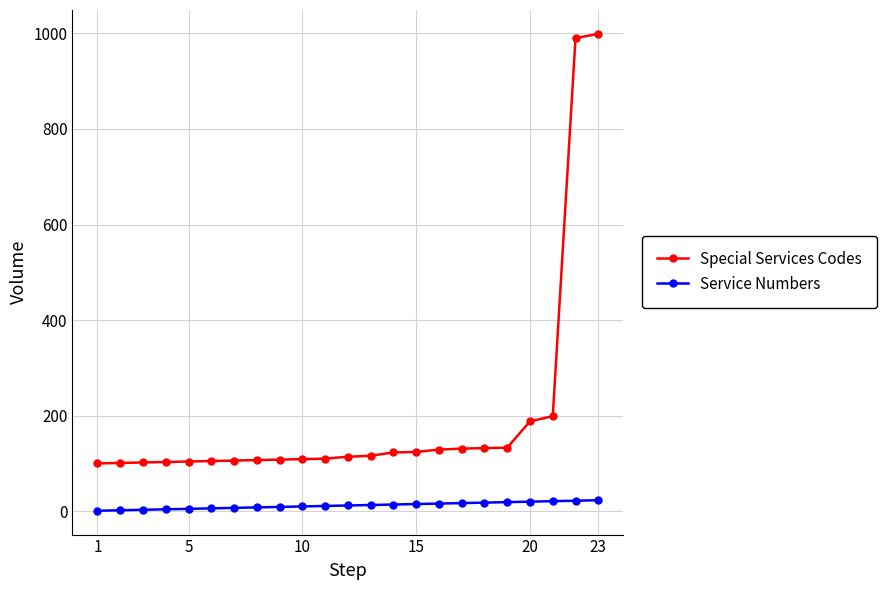

List the series in order of their overall mean, highest first.

Special Services Codes, Service Numbers